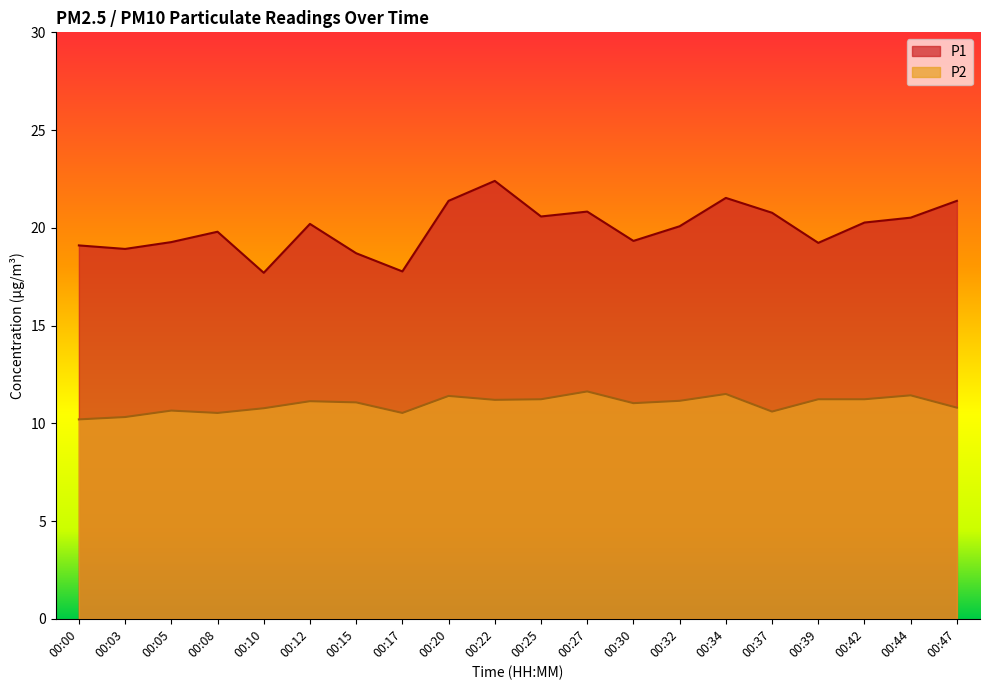

What is the lowest value of the P1 series?

17.7